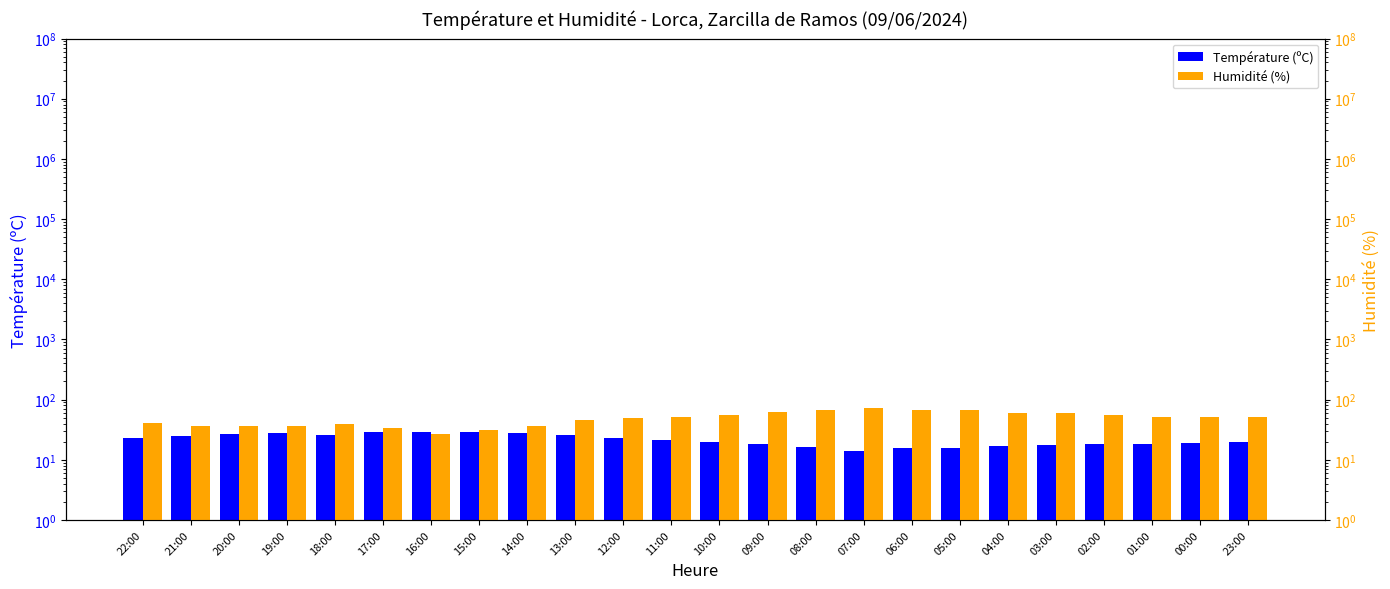

Reading left to right, list all the values displayed in this chart.

Température (ºC): 23.2	24.9	26.6	27.7	26.2	28.6	28.7	28.9	27.5	25.4	22.9	21.6	20.0	18.0	16.0	14.0	15.5	15.9	17.2	17.7	18.1	18.6	19.1	19.5
Humidité (%): 41.0	36.0	37.0	36.0	39.0	34.0	27.0	31.0	36.0	45.0	49.0	52.0	55.0	63.0	67.0	73.0	67.0	66.0	60.0	59.0	56.0	51.0	52.0	52.0